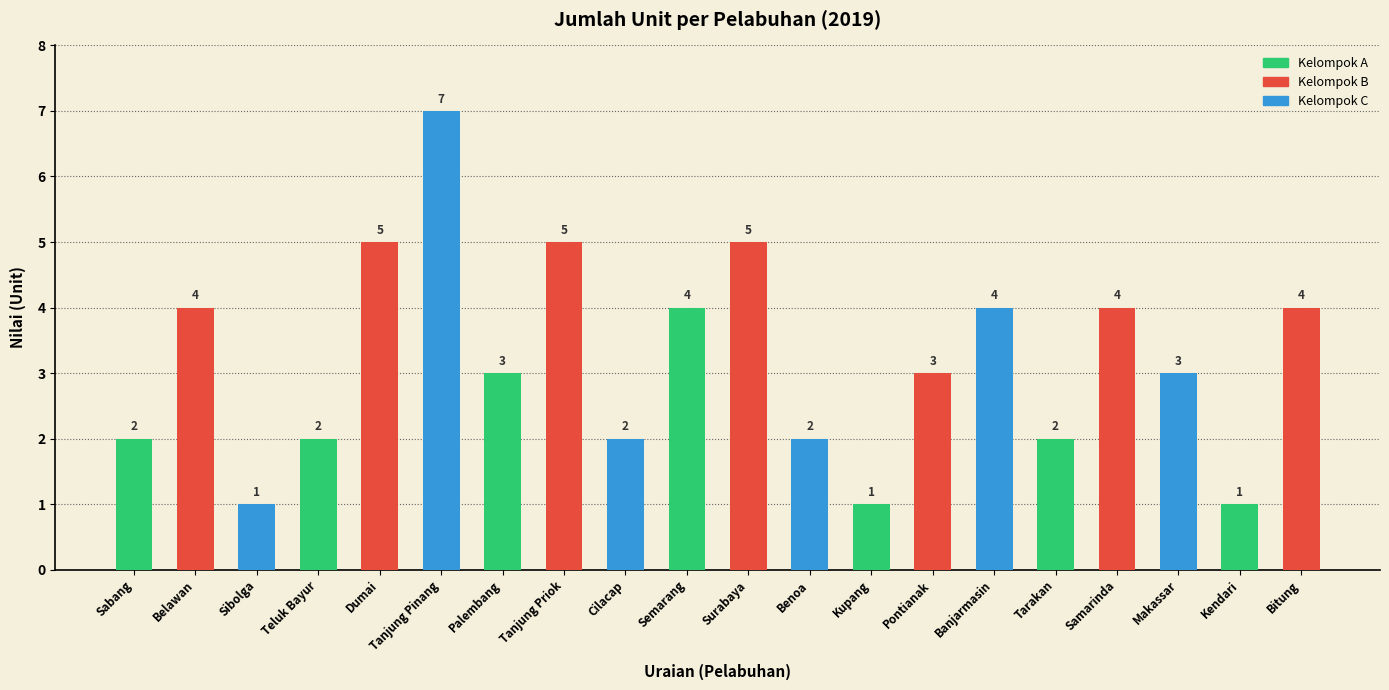

What is the change in value from Tanjung Pinang to Samarinda?

-3